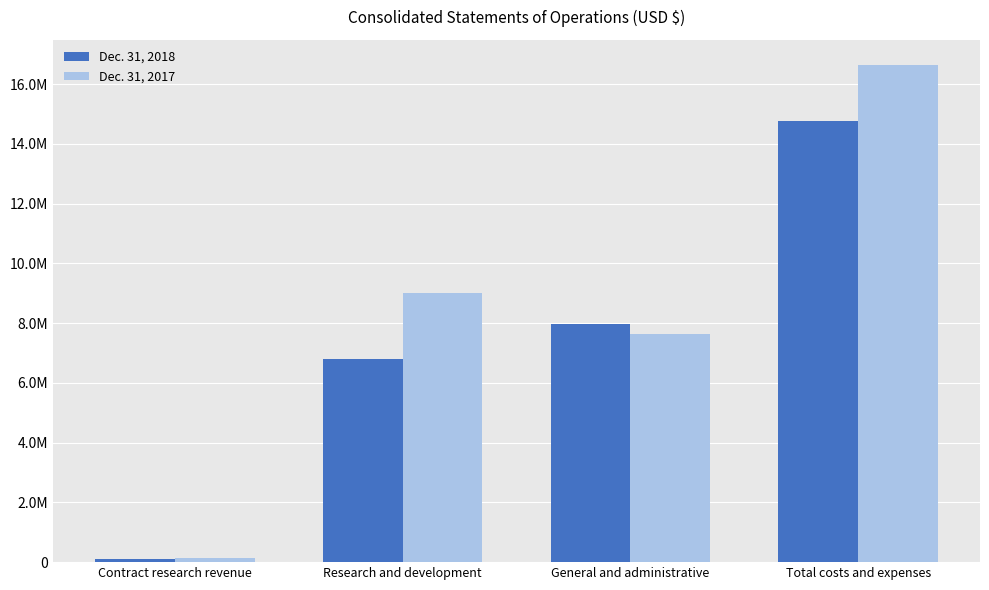

The Dec. 31, 2017 series shows 149687 at Contract research revenue. True or false?

True